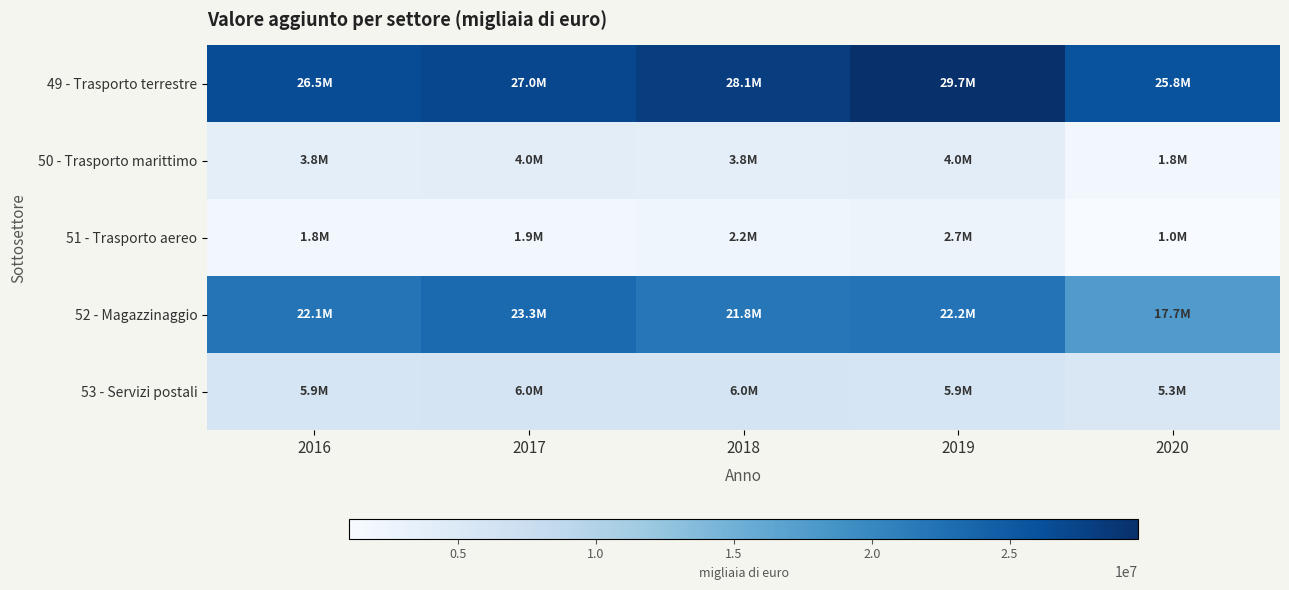

Which series changed the most between 2016 and 2019?

49 - Trasporto terrestre